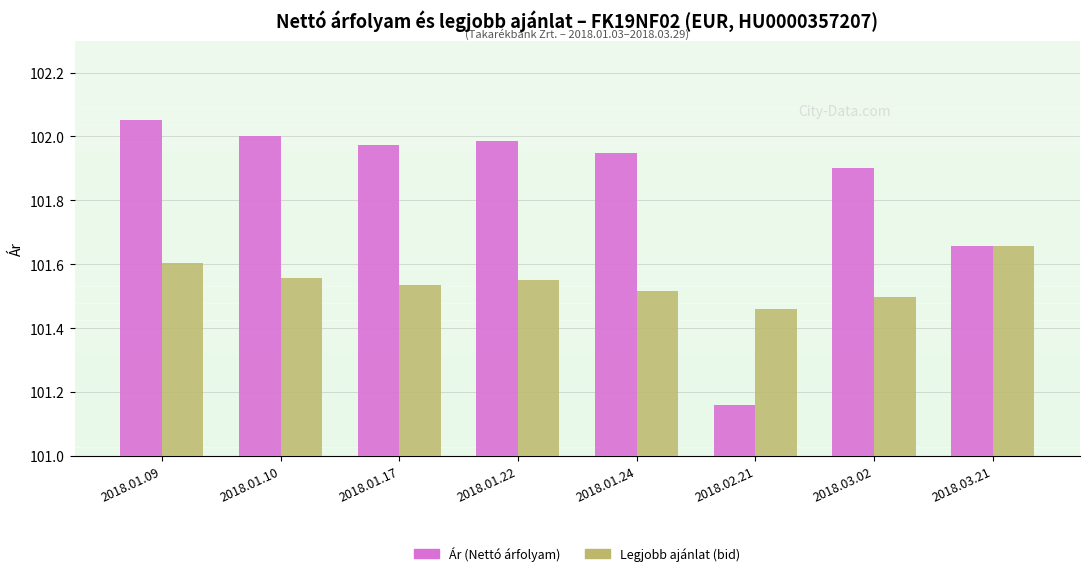

Between 2018.01.24 and 2018.02.21, which is larger?

2018.01.24